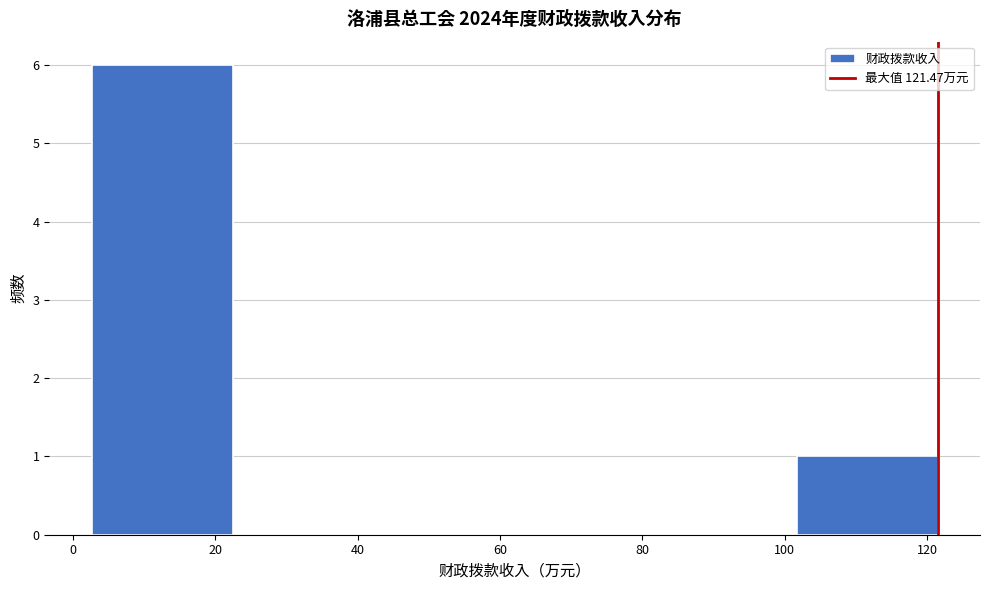

Reading left to right, list every bar in this chart as the range it spans on the x-axis followed by its height. Neither the bar edges nor the heights are printed on the chart, so give them approximately, as read against the axes.

2 to 22: 6
22 to 42: 0
42 to 62: 0
62 to 82: 0
82 to 102: 0
102 to 122: 1